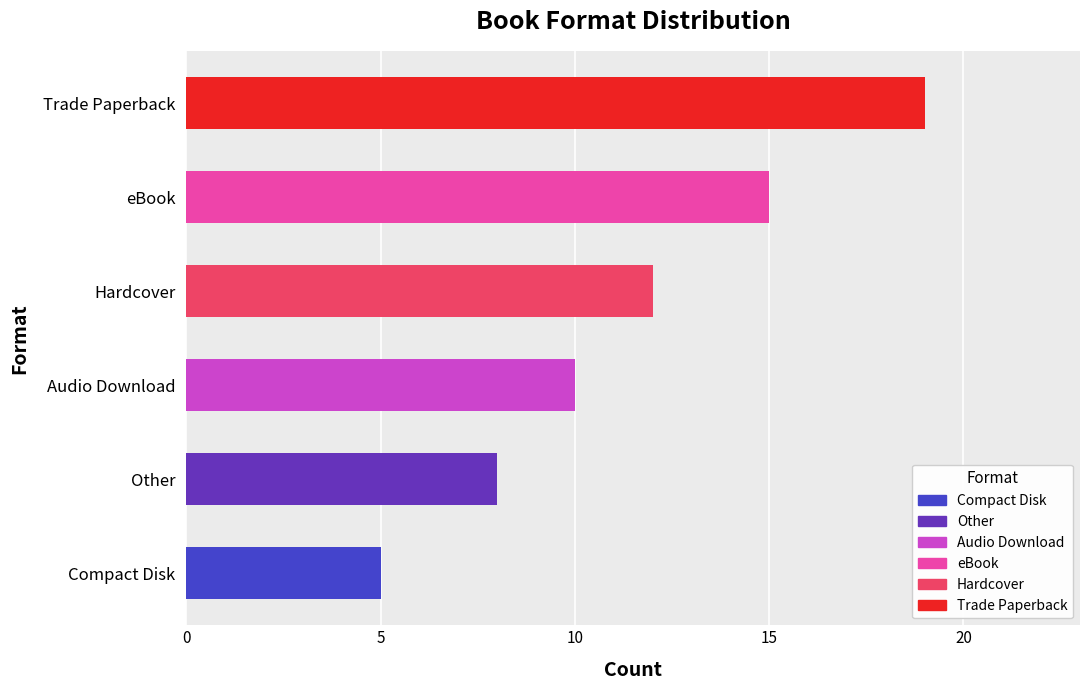

Reading bottom to top, list all the values displayed in this chart.

Compact Disk=5	Other=8	Audio Download=10	Hardcover=12	eBook=15	Trade Paperback=19